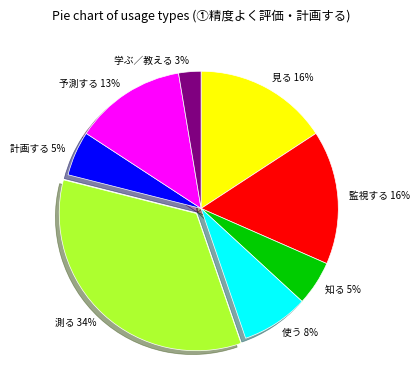

To the nearest percent, what portion does 使う represent?

8%